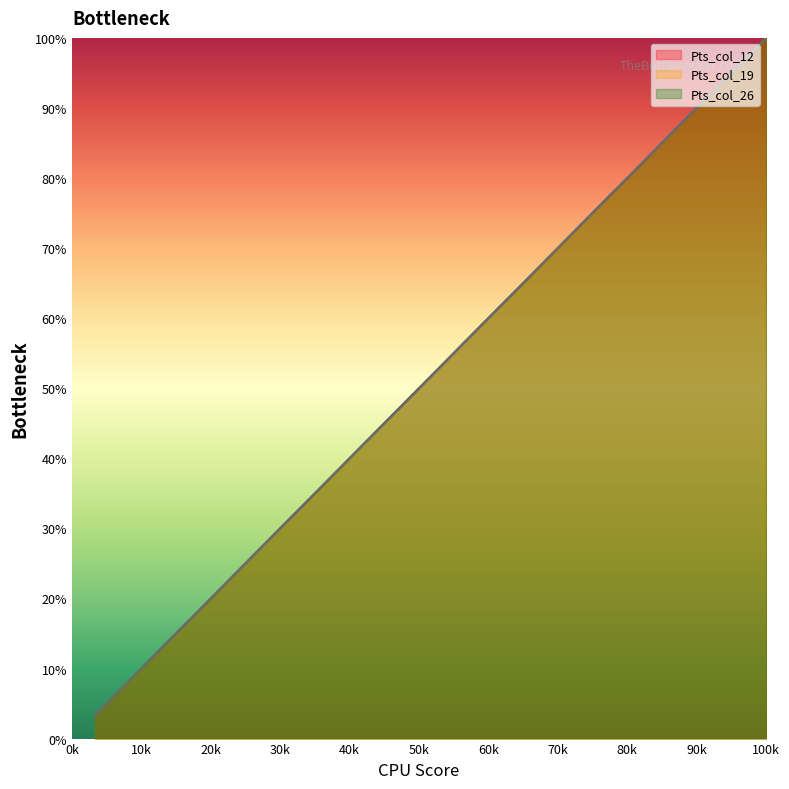

Does the chart display data point markers on the line(s)?

No